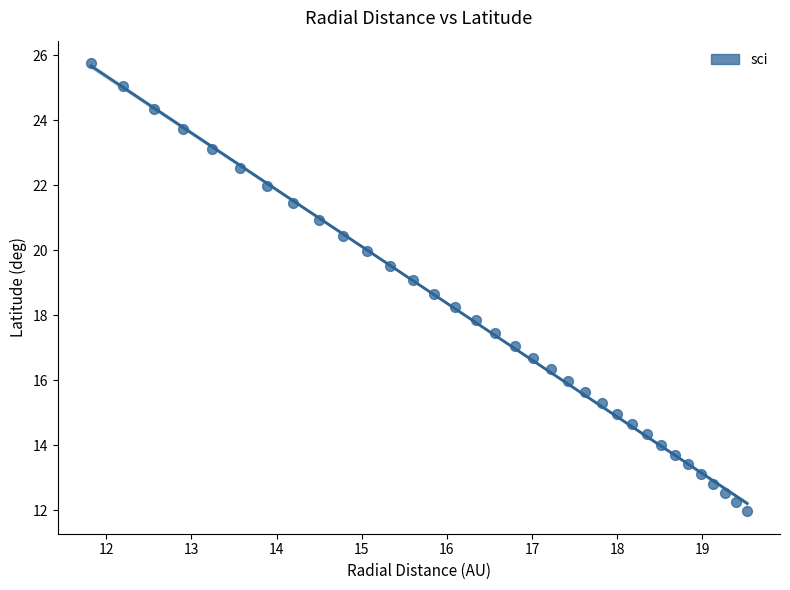

What is the range of X values (max minus min)?

7.7